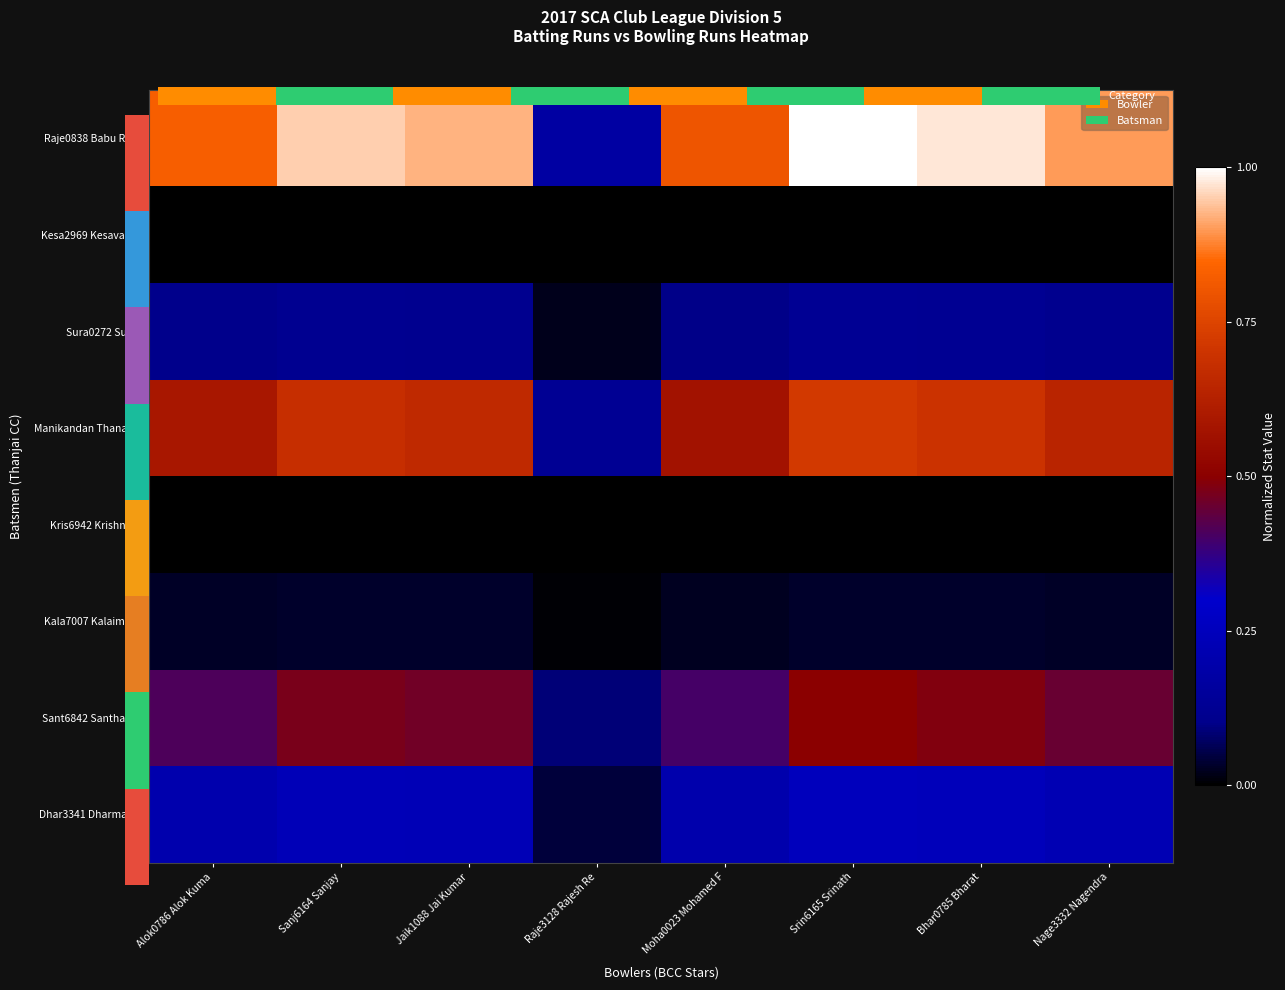

Which series has the largest range (max minus min)?

Raje0838 Babu Raje